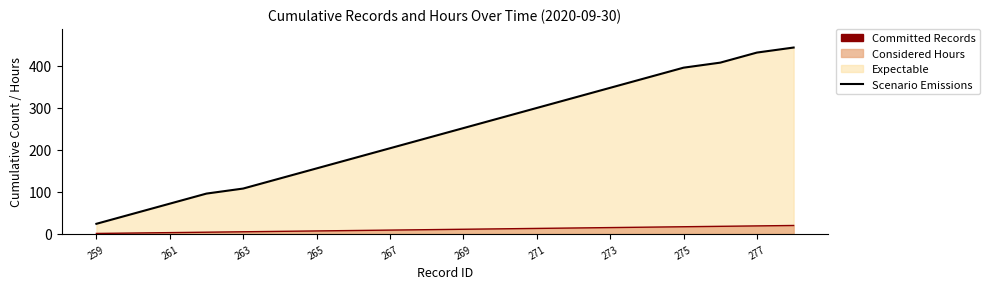

Is it true that Committed (Records) equals 9 at 273?

False